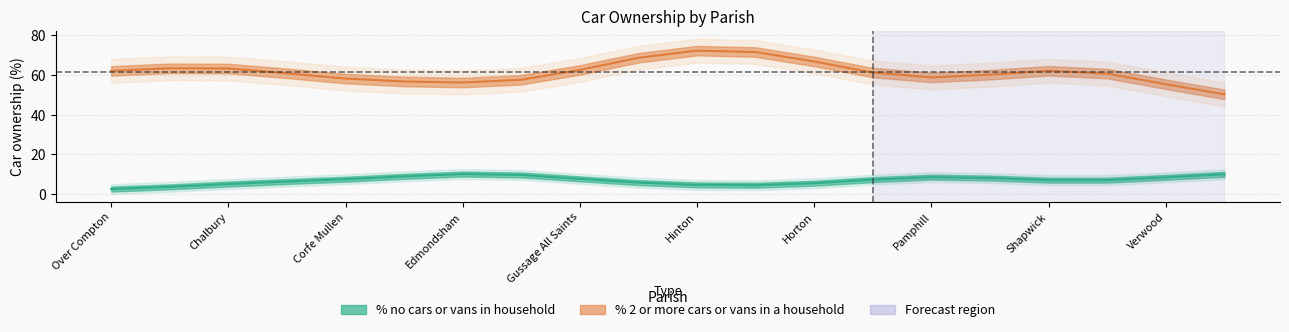

What is the greatest value displayed?

76.7